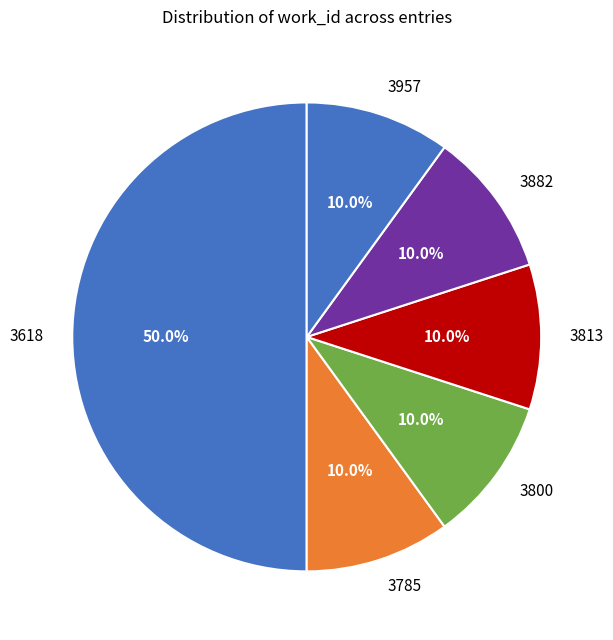

Which category has the biggest portion of the pie?

3618